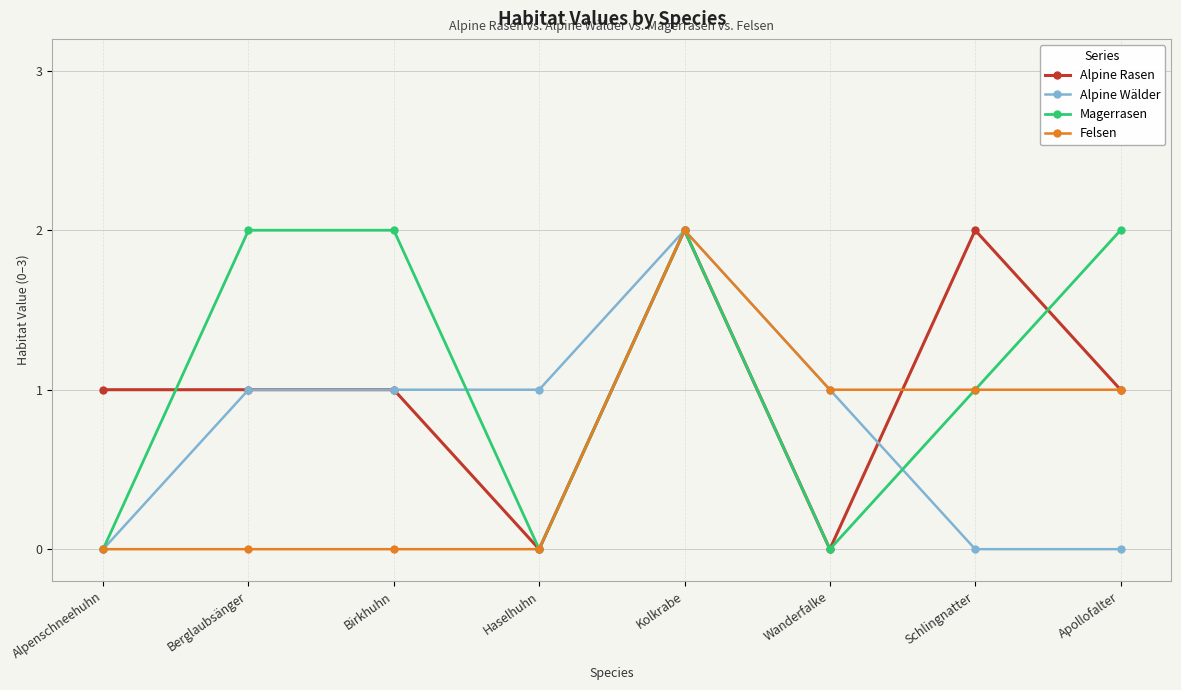

How many Felsen values are between 0 and 1?

7